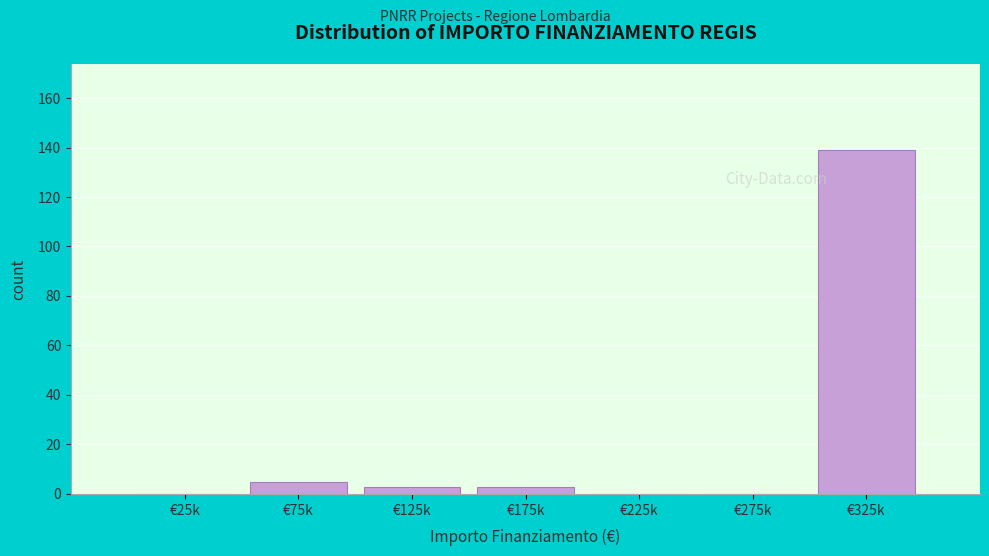

Reading left to right, transcribe all the data shown in this chart.

€25k=0	€75k=5	€125k=3	€175k=3	€225k=0	€275k=0	€325k=139